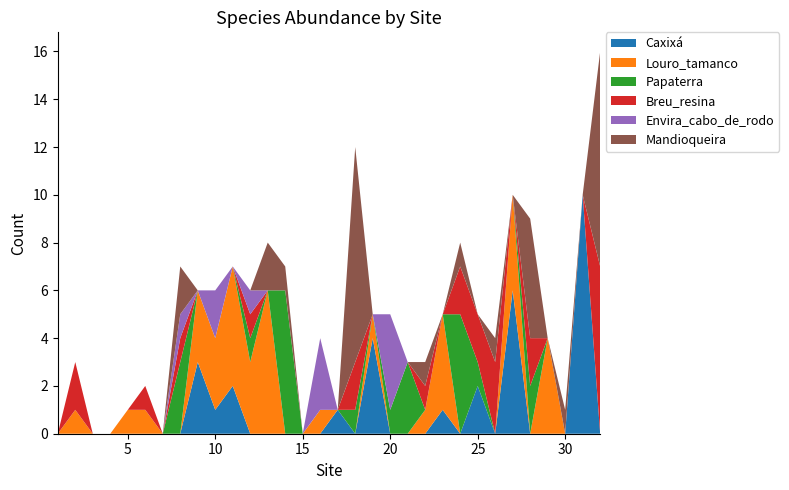

Reading right to left, what are all the values shown in this chart?

Caxixá: 0	10	0	0	0	6	0	2	0	1	0	0	0	4	0	1	0	0	0	0	0	2	1	3	0	0	0	0	0	0	0	0
Louro_tamanco: 0	0	0	4	0	4	0	0	0	4	1	0	0	1	0	0	1	0	0	6	3	5	3	3	0	0	1	1	0	0	1	0
Papaterra: 0	0	0	0	2	0	0	1	5	0	0	3	1	0	1	0	0	0	6	0	1	0	0	0	3	0	0	0	0	0	0	0
Breu_resina: 7	0	0	0	2	0	3	2	2	0	1	0	0	0	2	0	0	0	0	0	1	0	0	0	1	0	1	0	0	0	2	0
Envira_cabo_de_rodo: 0	0	0	0	0	0	0	0	0	0	0	0	4	0	0	0	3	0	0	0	1	0	2	0	1	0	0	0	0	0	0	0
Mandioqueira: 9	0	1	0	5	0	1	0	1	0	1	0	0	0	9	0	0	0	1	2	0	0	0	0	2	0	0	0	0	0	0	0